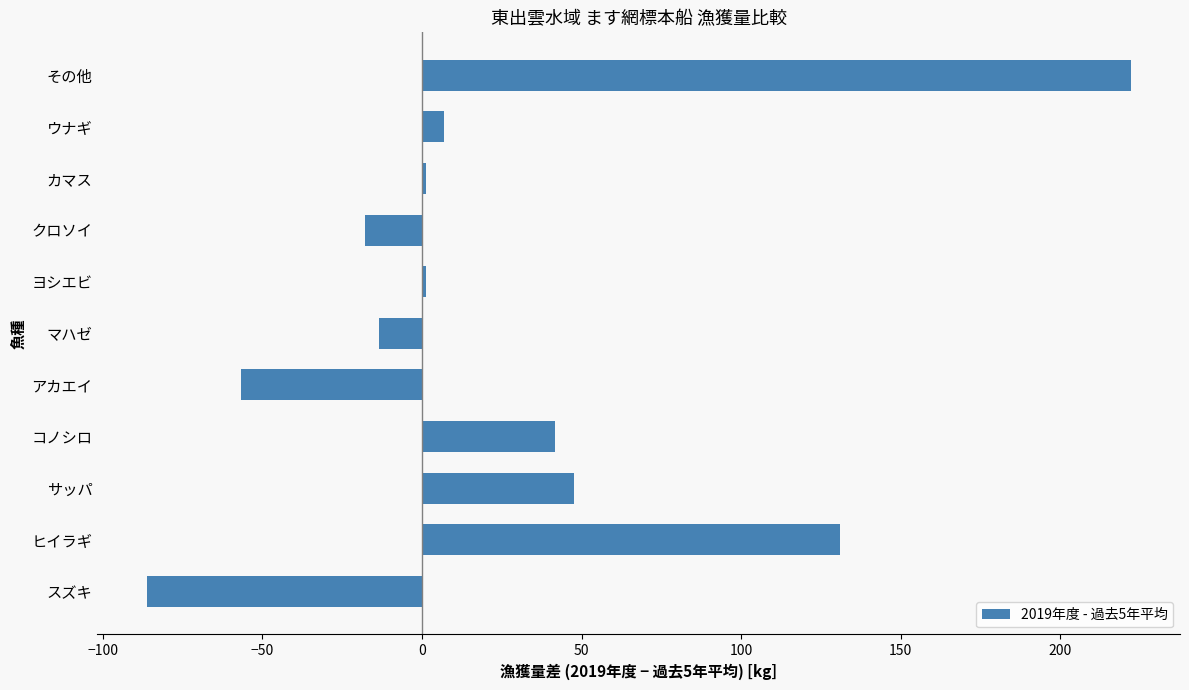

Where is the data nearest to the value 67?

サッパ